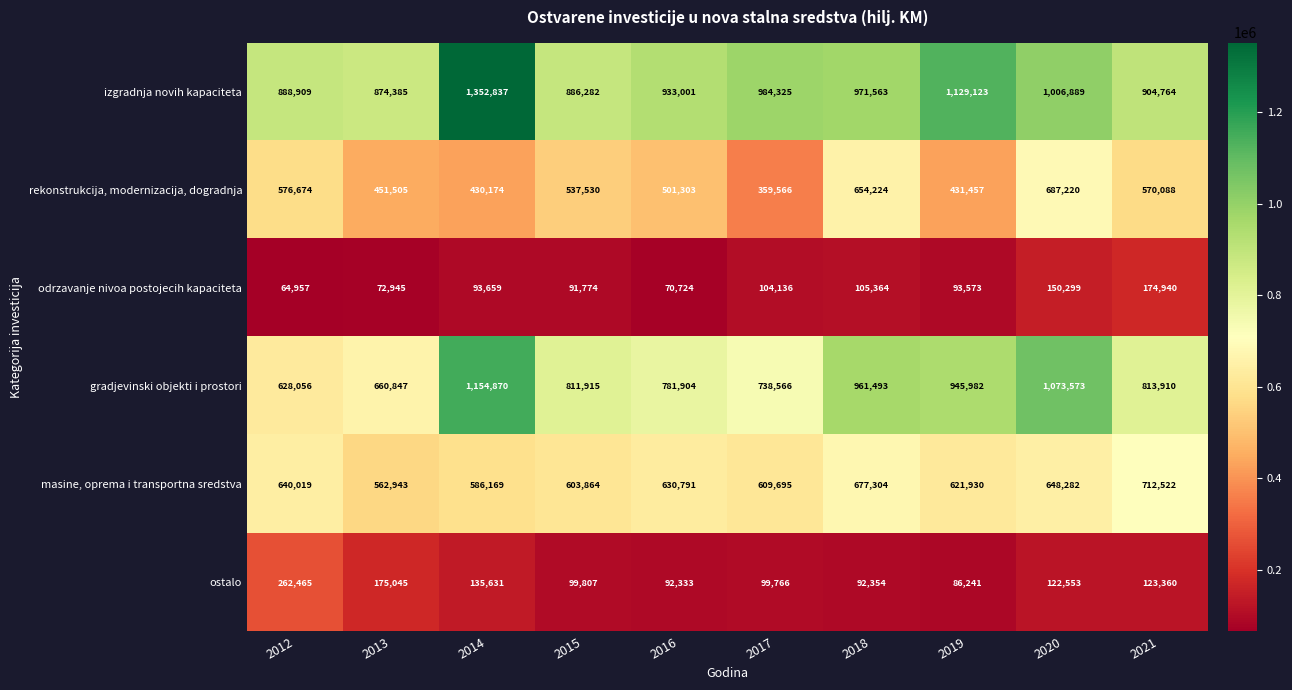

True or false: rekonstrukcija, modernizacija, dogradnja has a value of 745136 at 2014.

False